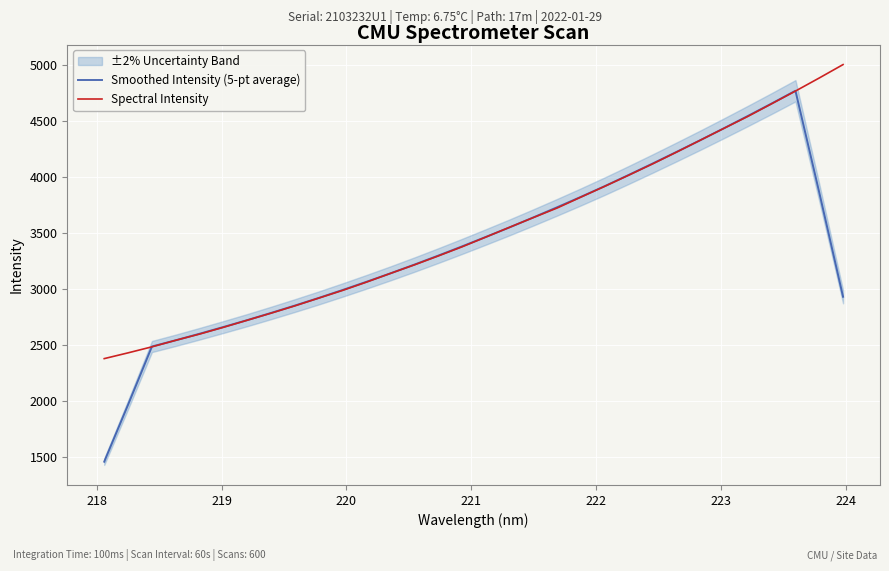

How many intersections are there between Spectral Intensity and Smoothed Intensity (5-pt average)?

4